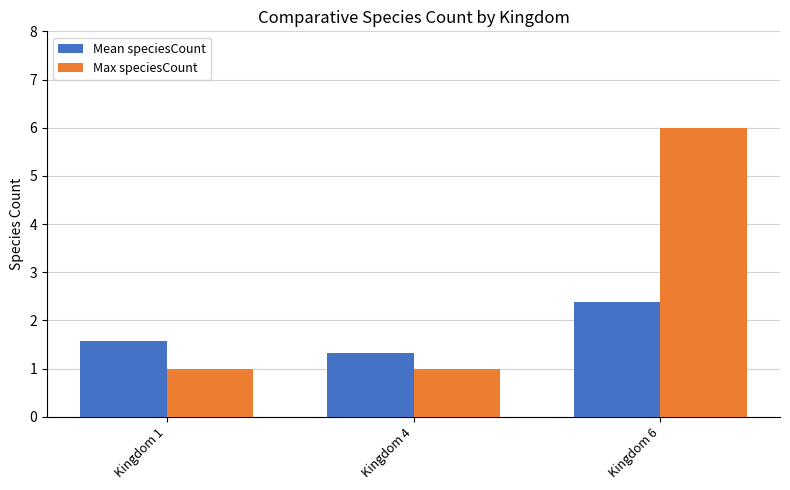

Between Kingdom 1 and Kingdom 4, which series saw the biggest shift?

Mean speciesCount